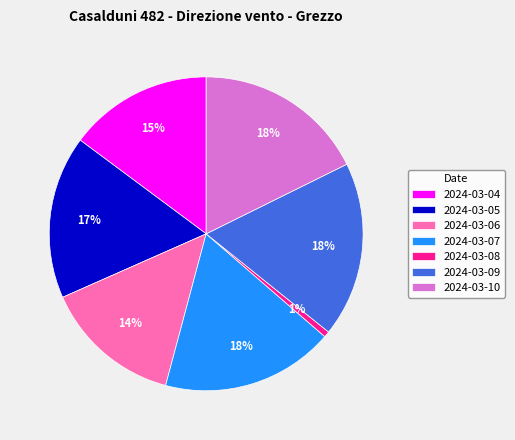

Between 2024-03-05 and 2024-03-07, which is larger?

2024-03-07